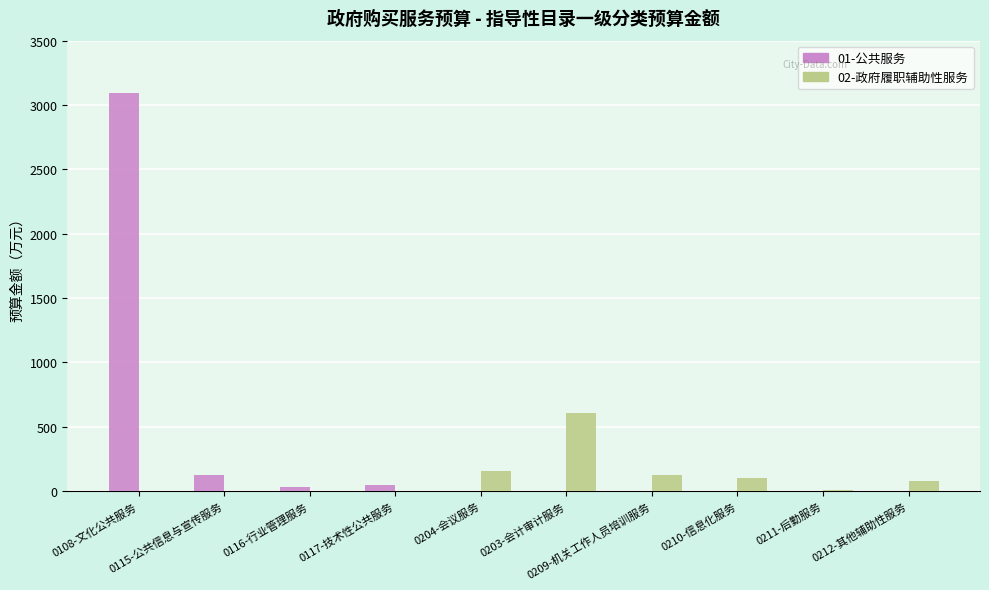

The 01-公共服务 series shows -1033.4 at 0212-其他辅助性服务. True or false?

False